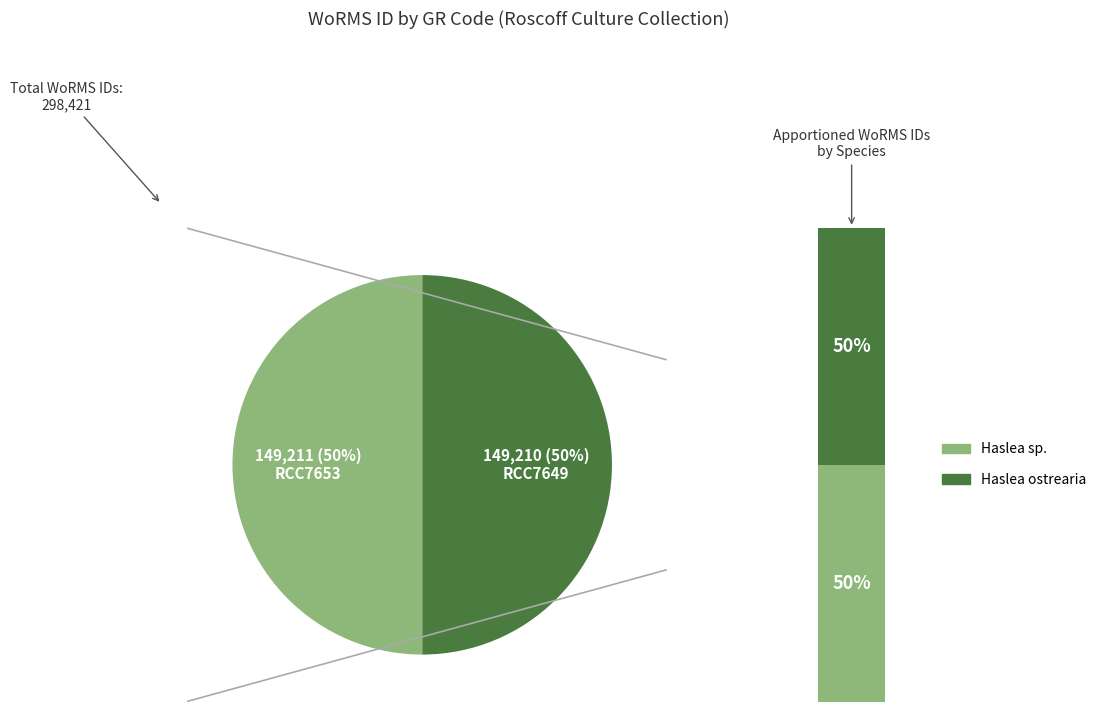

How many slices are in this pie chart?

2